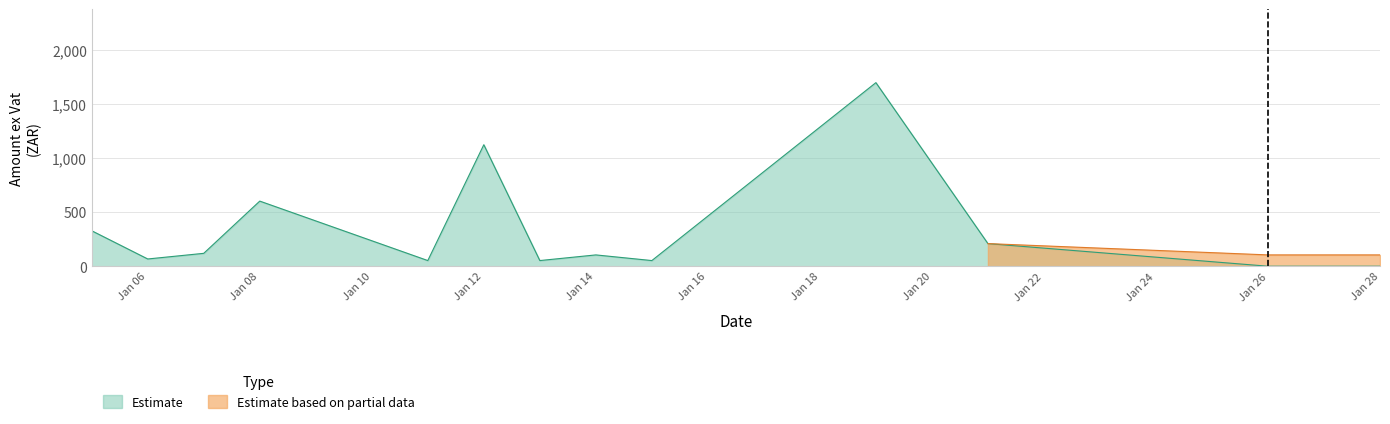

The value of Estimate at Jan 26 is 0.0. True or false?

True